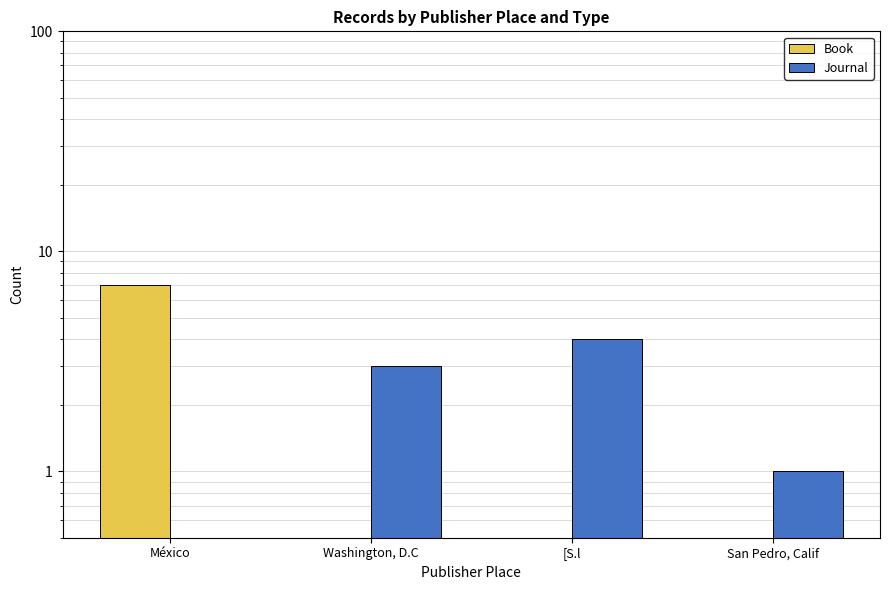

How many groups of bars are there?

4